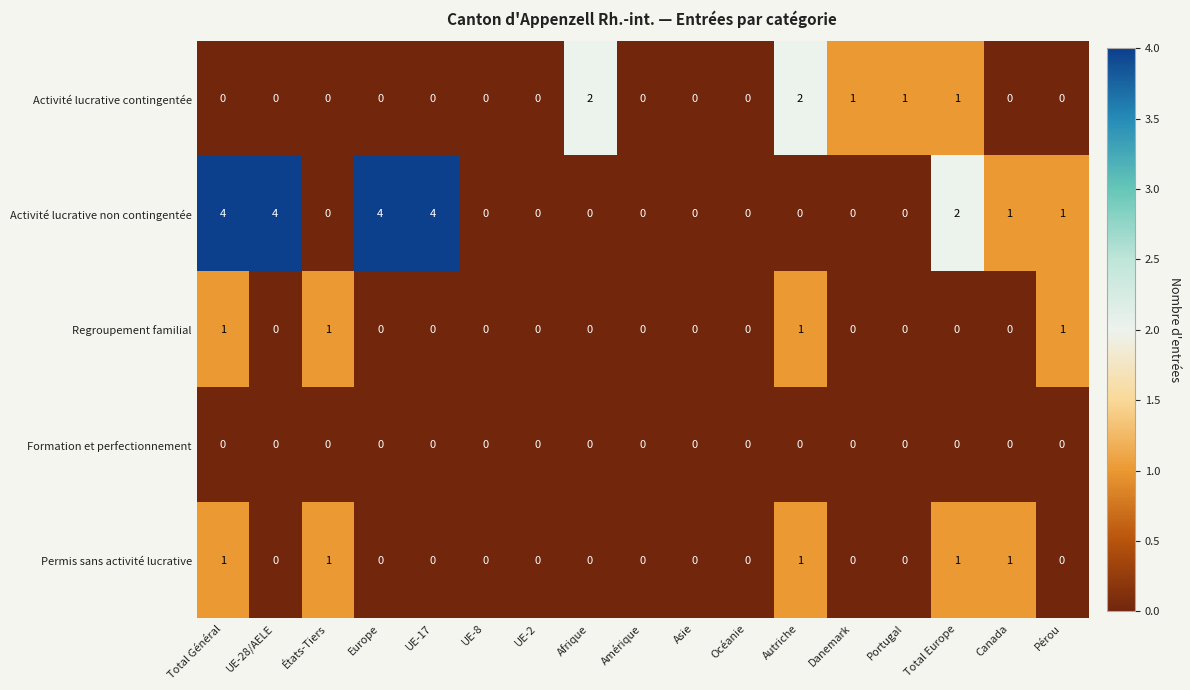

Which series changed the most between Portugal and Total Europe?

Activité lucrative non contingentée